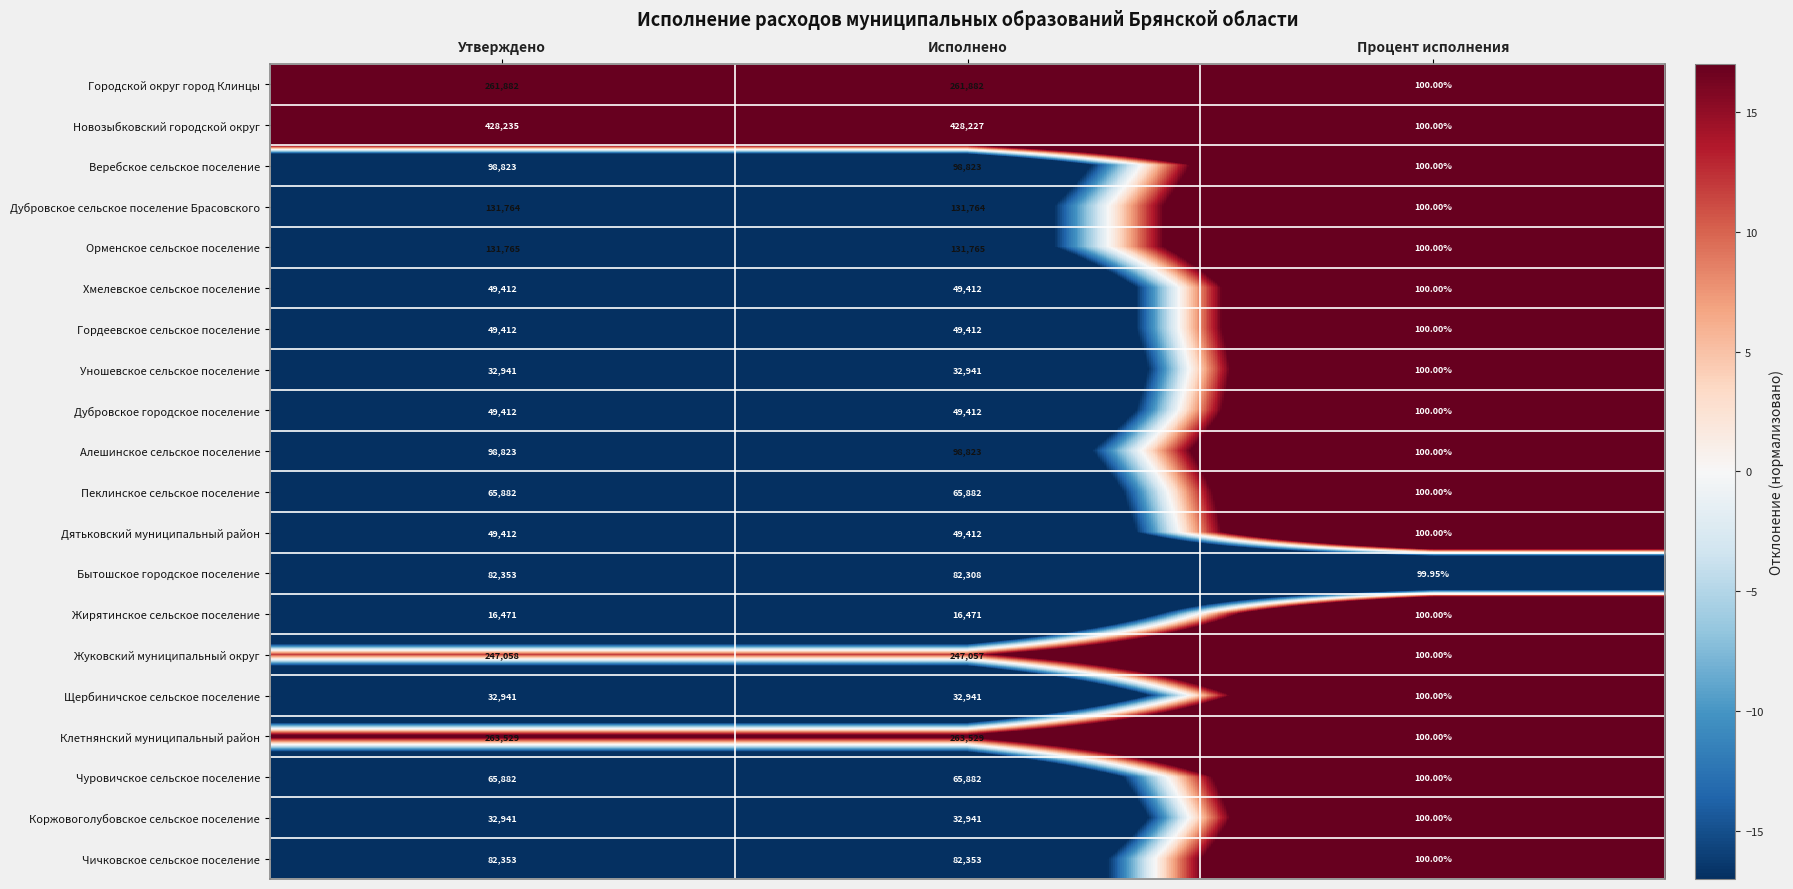

Which series has the largest range (max minus min)?

Новозыбковский городской округ